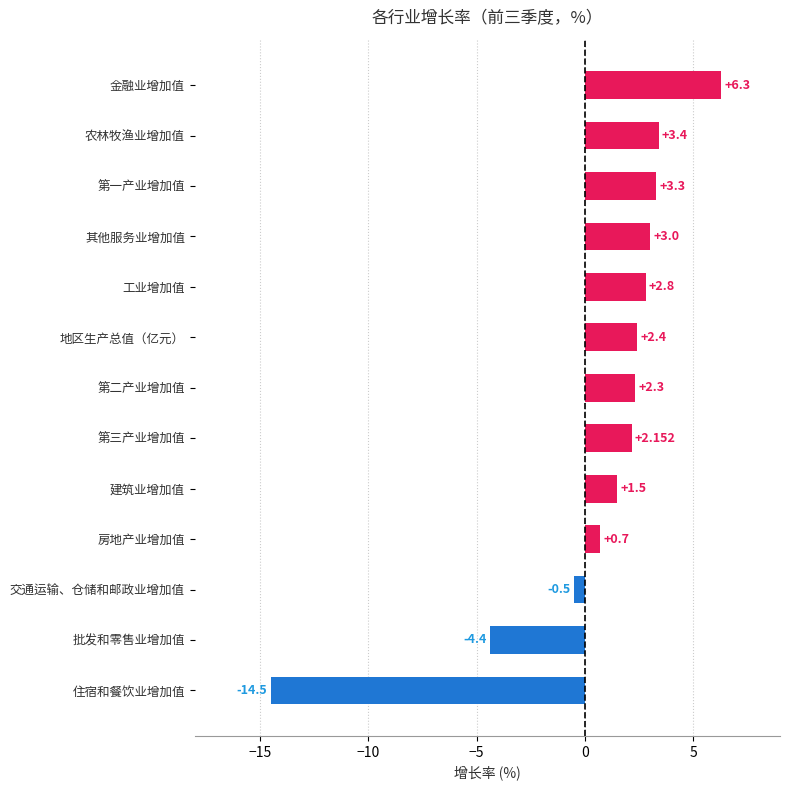

Rank the categories by value from lowest to highest.

住宿和餐饮业增加值, 批发和零售业增加值, 交通运输、仓储和邮政业增加值, 房地产业增加值, 建筑业增加值, 第三产业增加值, 第二产业增加值, 地区生产总值（亿元）, 工业增加值, 其他服务业增加值, 第一产业增加值, 农林牧渔业增加值, 金融业增加值